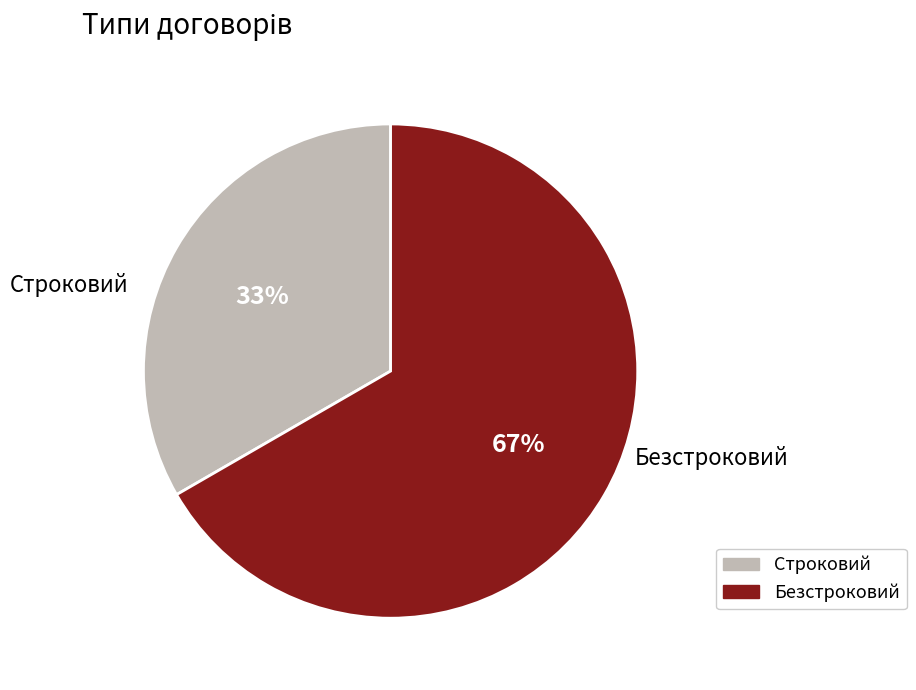

Rank the categories by value from lowest to highest.

Строковий, Безстроковий